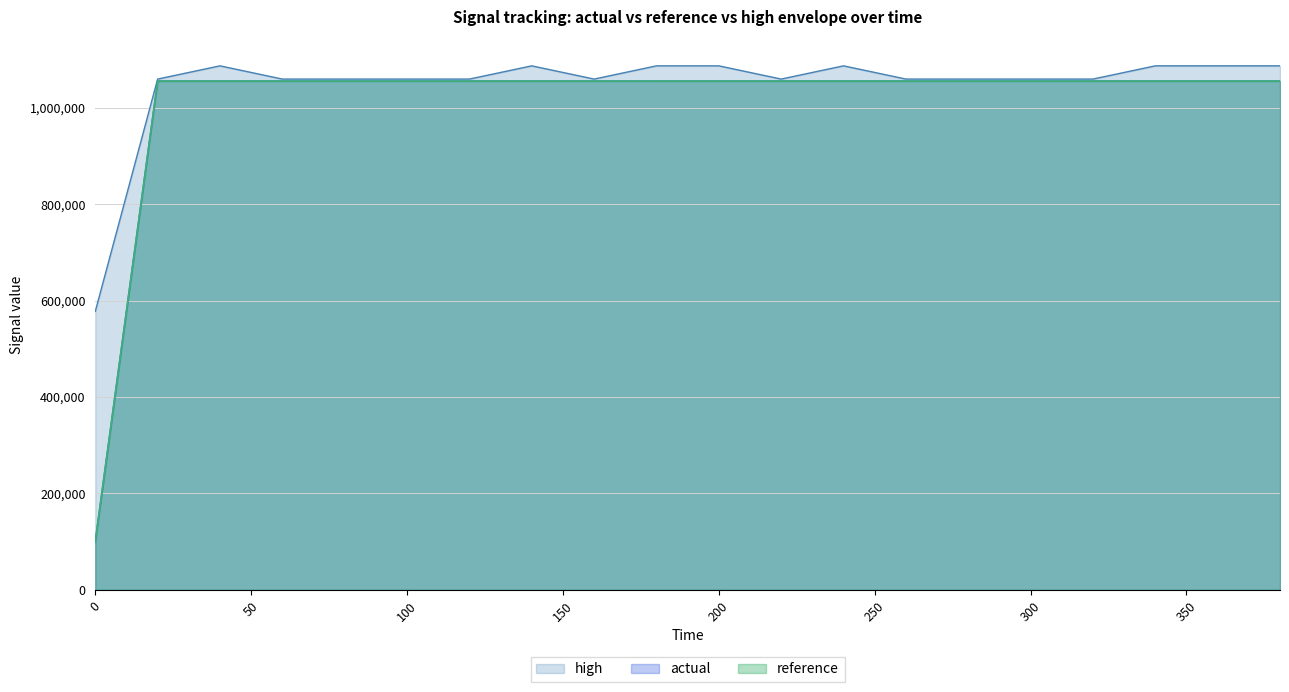

Reading left to right, extract all data points from this chart.

actual: 100005.6	1055185.3	1055191.0	1055196.6	1055191.0	1055191.0	1055191.0	1055191.0	1055191.0	1055179.7	1055174.1	1055185.4	1055191.0	1055196.6	1055191.0	1055191.0	1055191.0	1055191.0	1055191.0	1055179.7
high: 577618.8	1059410.9	1086856.4	1059416.6	1059416.6	1059416.6	1059416.6	1086856.4	1059410.9	1086844.8	1086844.8	1059410.9	1086856.4	1059416.6	1059416.6	1059416.6	1059416.6	1086856.4	1086856.4	1086844.8
reference: 100005.6	1055194.8	1055200.4	1055200.4	1055200.4	1055200.4	1055200.4	1055200.4	1055194.8	1055189.1	1055189.1	1055194.8	1055200.4	1055200.4	1055200.4	1055200.4	1055200.4	1055200.4	1055200.4	1055189.1